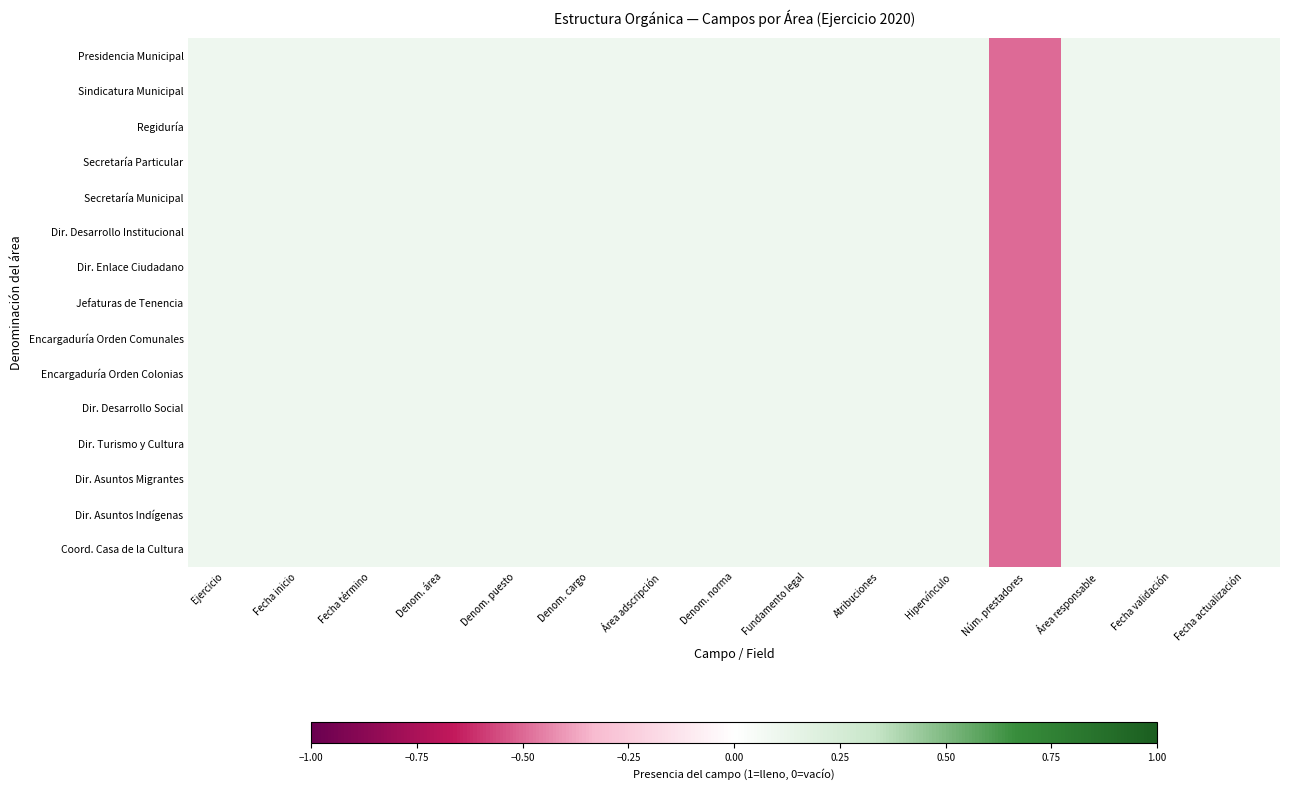

At Denom. norma, list the series in order from smallest to largest.

Presidencia Municipal, Sindicatura Municipal, Regiduría, Secretaría Particular, Secretaría Municipal, Dir. Desarrollo Institucional, Dir. Enlace Ciudadano, Jefaturas de Tenencia, Encargaduría Orden Comunales, Encargaduría Orden Colonias, Dir. Desarrollo Social, Dir. Turismo y Cultura, Dir. Asuntos Migrantes, Dir. Asuntos Indígenas, Coord. Casa de la Cultura